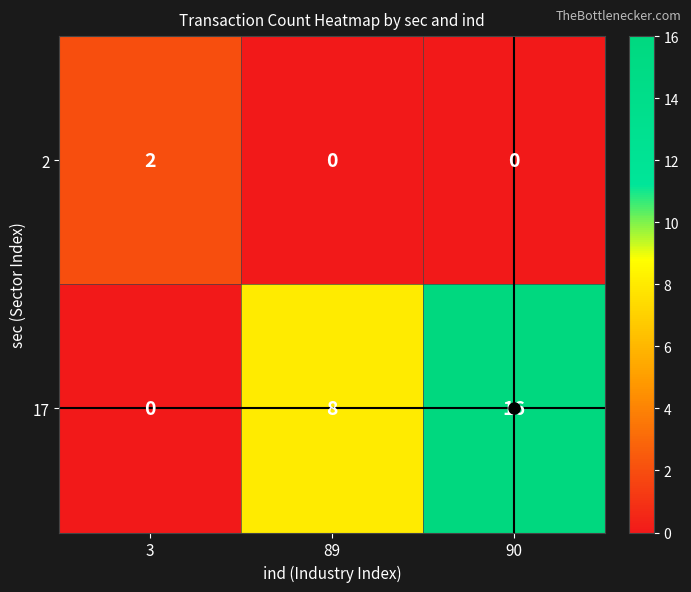

What is the approximate value of 17 at 89?

8